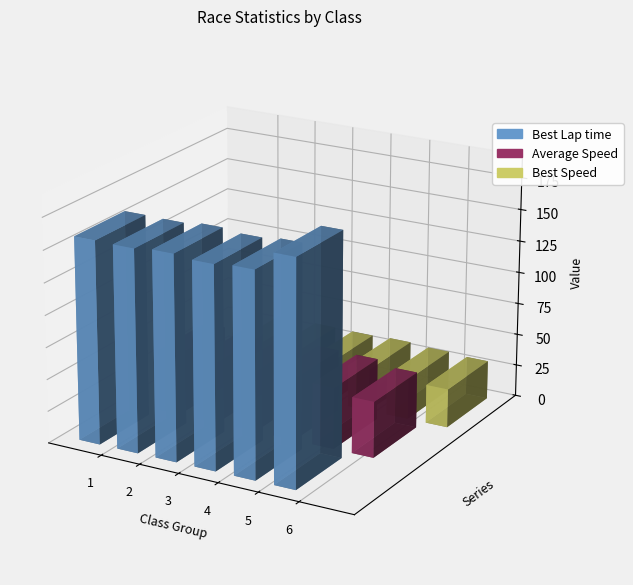

Count the number of data series in this chart.

3